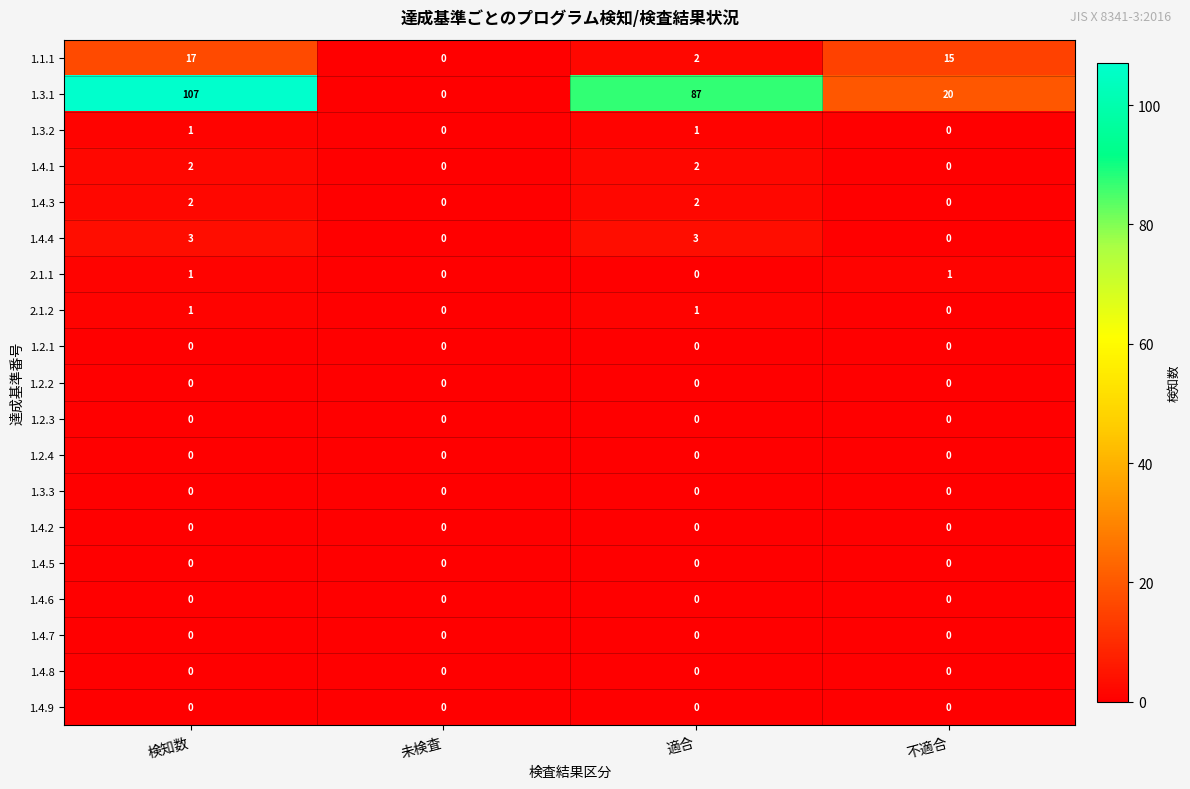

What is the total value across all series at 検知数?

134